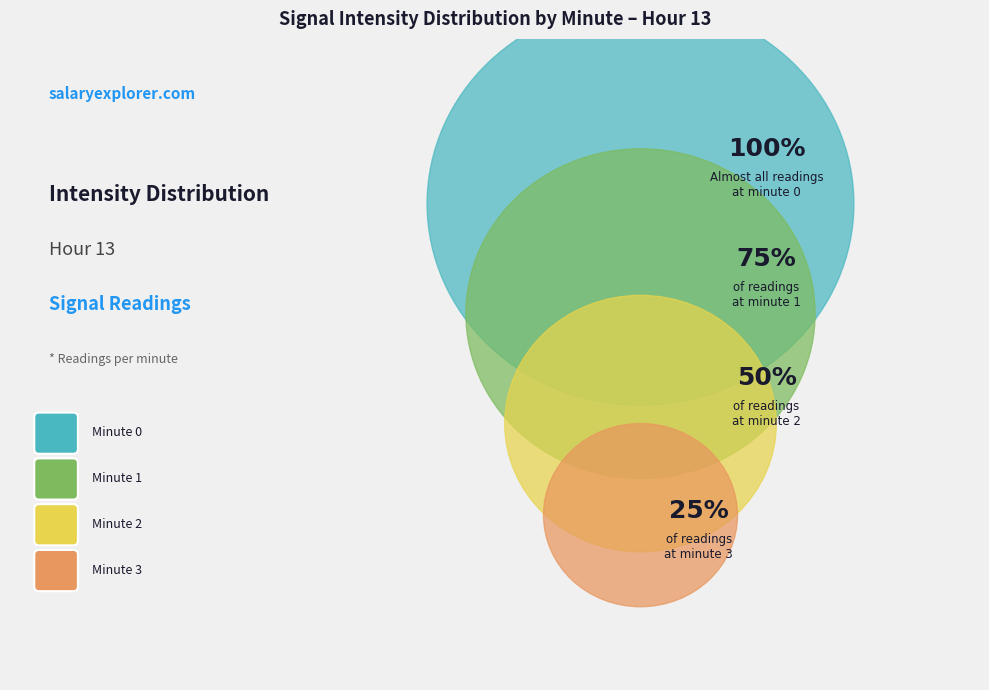

Does Minute 2 account for over 50% of the chart?

No